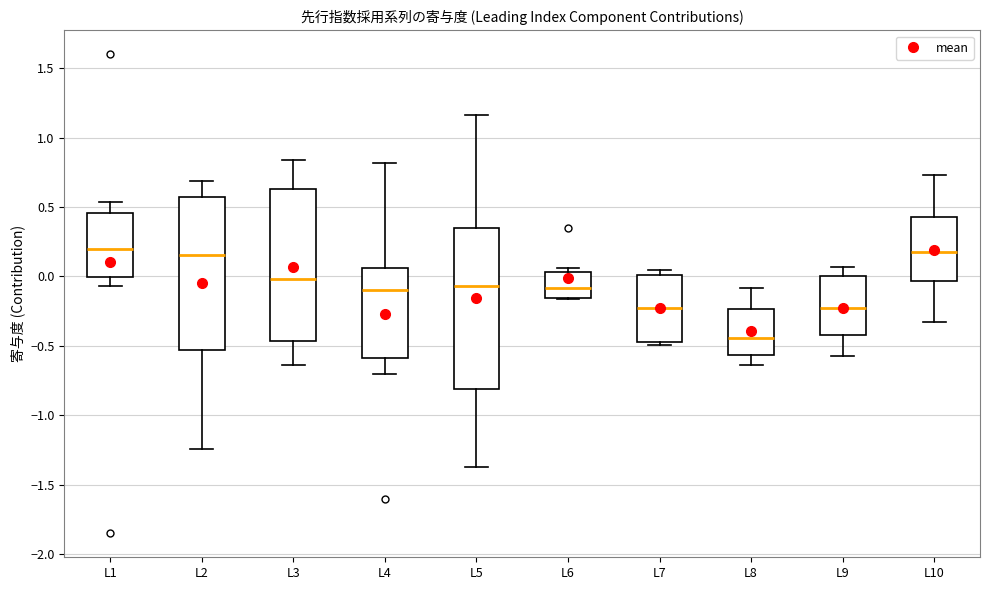

Reading left to right, transcribe this box plot: for each box, give where its median line is, the range the box spans, and where its two whiskers end, as read against the y-axis. The values are not printed on the chart, so give them approximately, as read against the axis.

L1: median 0.20, box 0.00 to 0.45, whiskers -0.05 to 0.55
L2: median 0.15, box -0.55 to 0.60, whiskers -1.25 to 0.70
L3: median 0.00, box -0.45 to 0.65, whiskers -0.65 to 0.85
L4: median -0.10, box -0.60 to 0.05, whiskers -0.70 to 0.80
L5: median -0.05, box -0.80 to 0.35, whiskers -1.35 to 1.15
L6: median -0.10, box -0.15 to 0.05, whiskers -0.15 to 0.05 (just above the box's upper edge)
L7: median -0.25, box -0.45 to 0.00, whiskers -0.50 to 0.05
L8: median -0.45, box -0.55 to -0.25, whiskers -0.65 to -0.10
L9: median -0.25, box -0.40 to 0.00, whiskers -0.55 to 0.05
L10: median 0.20, box -0.05 to 0.45, whiskers -0.35 to 0.75